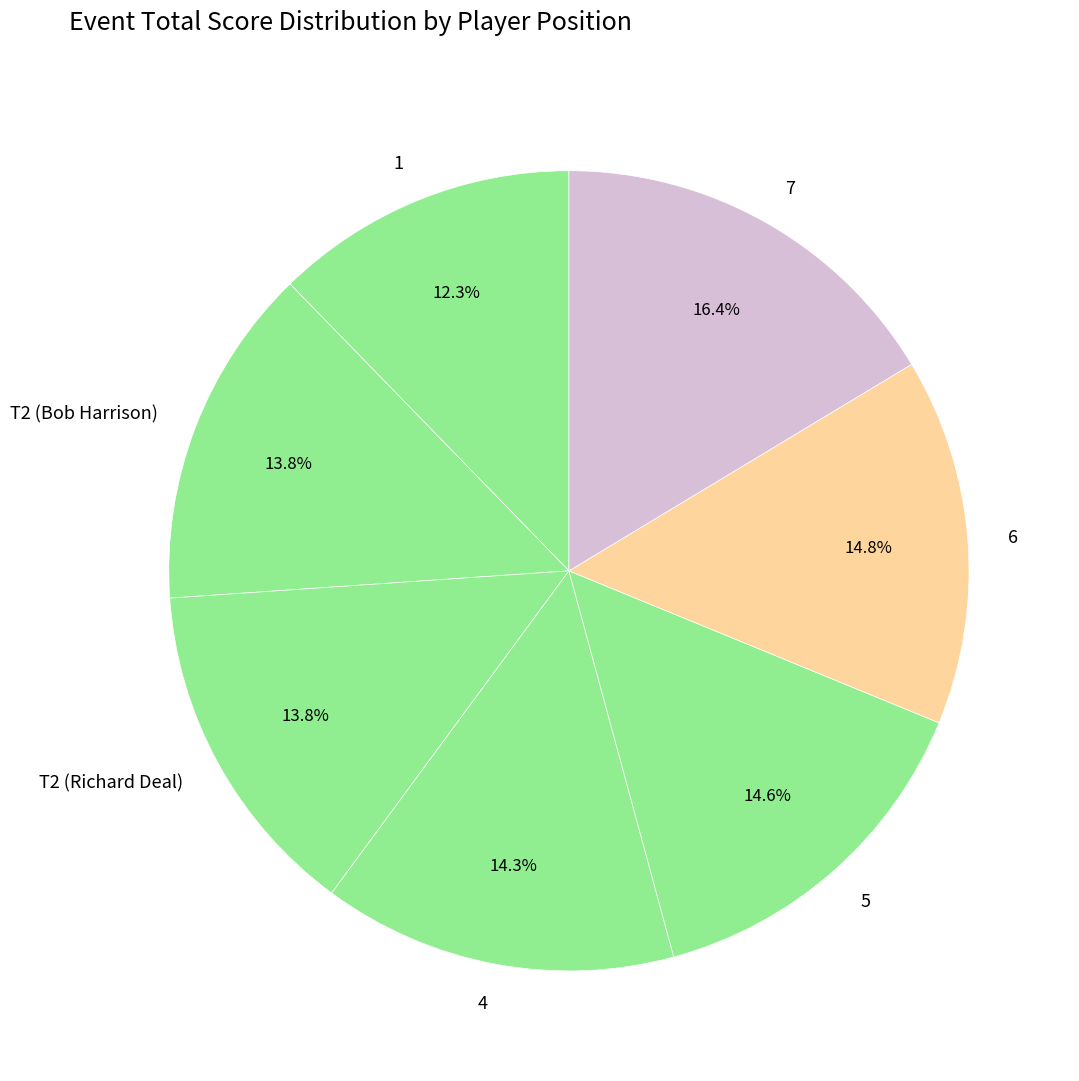

True or false: T2 (Bob Harrison) accounts for 14% of the total.

True